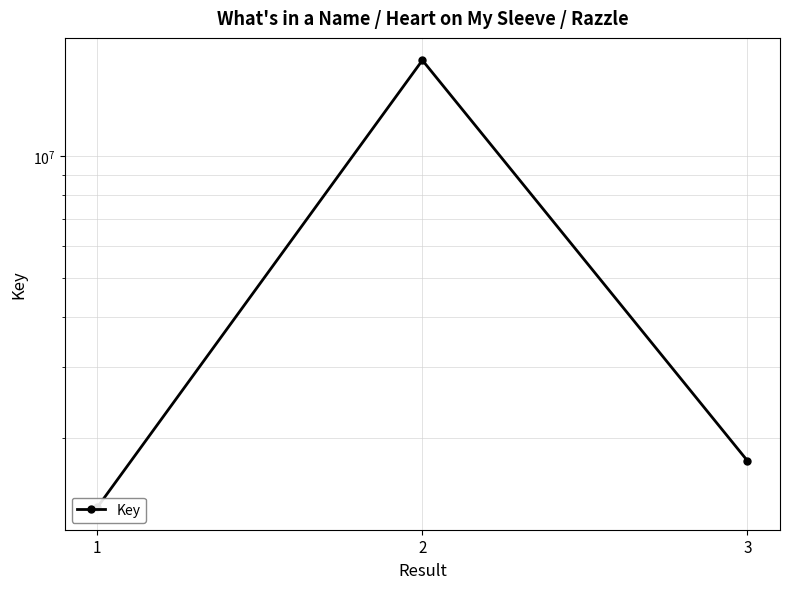

Does the chart have visible grid lines?

Yes